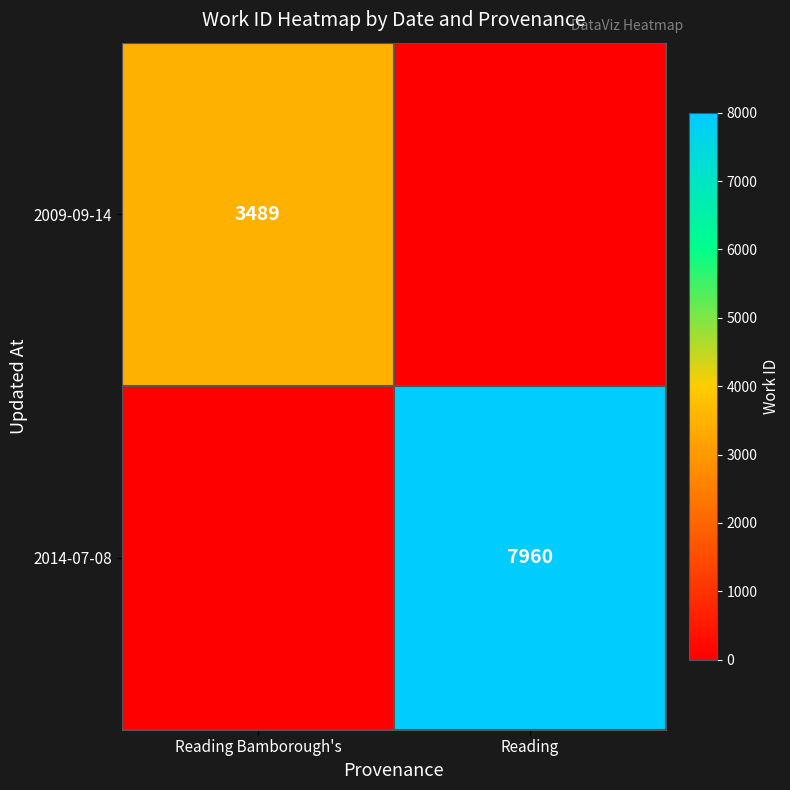

The value of 2009-09-14 at Reading Bamborough's is 2096. True or false?

False